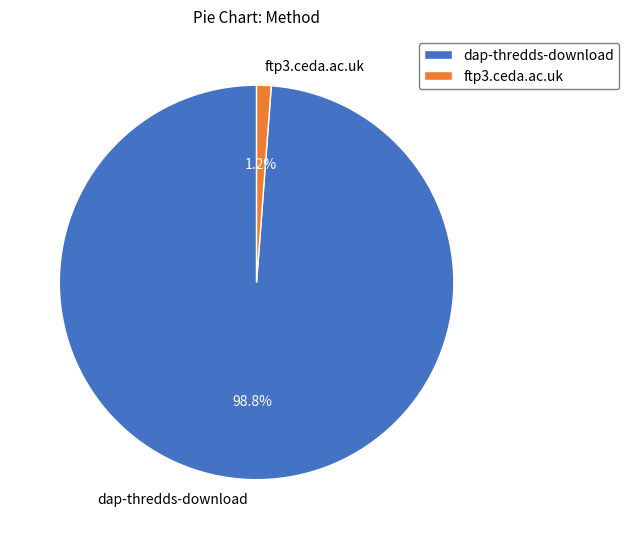

Is the sum of ftp3.ceda.ac.uk and dap-thredds-download greater than half?

Yes